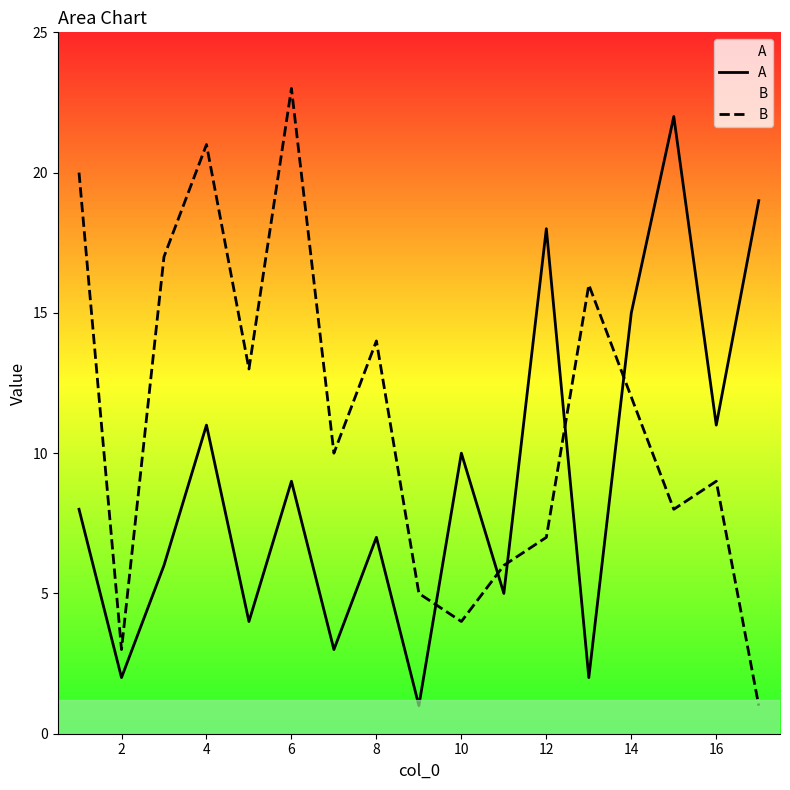

At which category does B reach its first local peak?

4